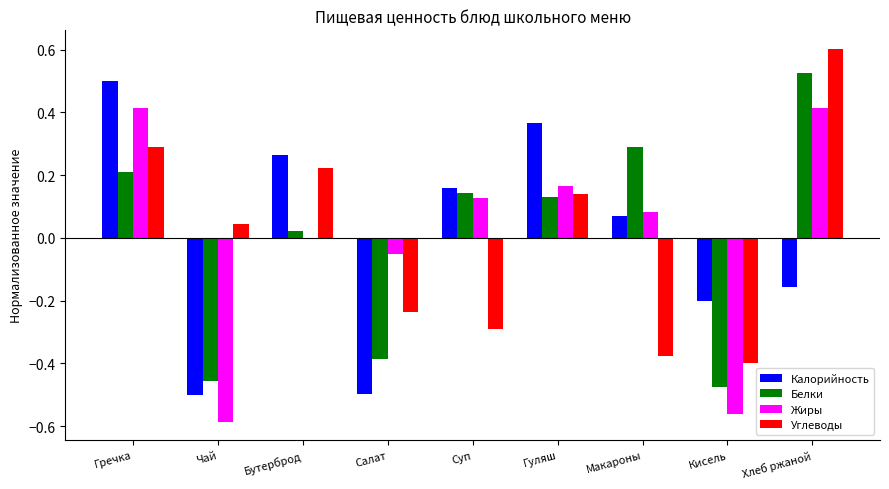

What is the sum of the Калорийность values at Гречка and Макароны?

0.6